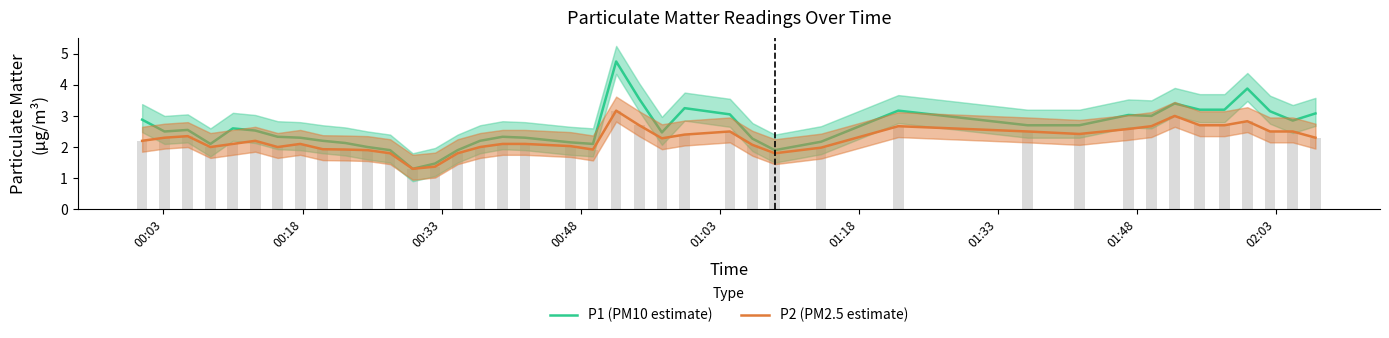

Rank the series by their maximum value, from lowest to highest.

P2 (PM2.5 estimate), P1 (PM10 estimate)